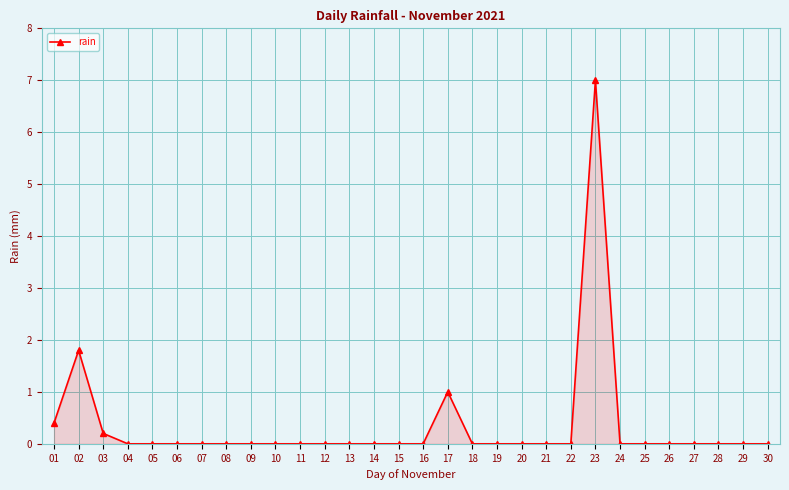

True or false: the data has more than 1 interior local peaks.

True